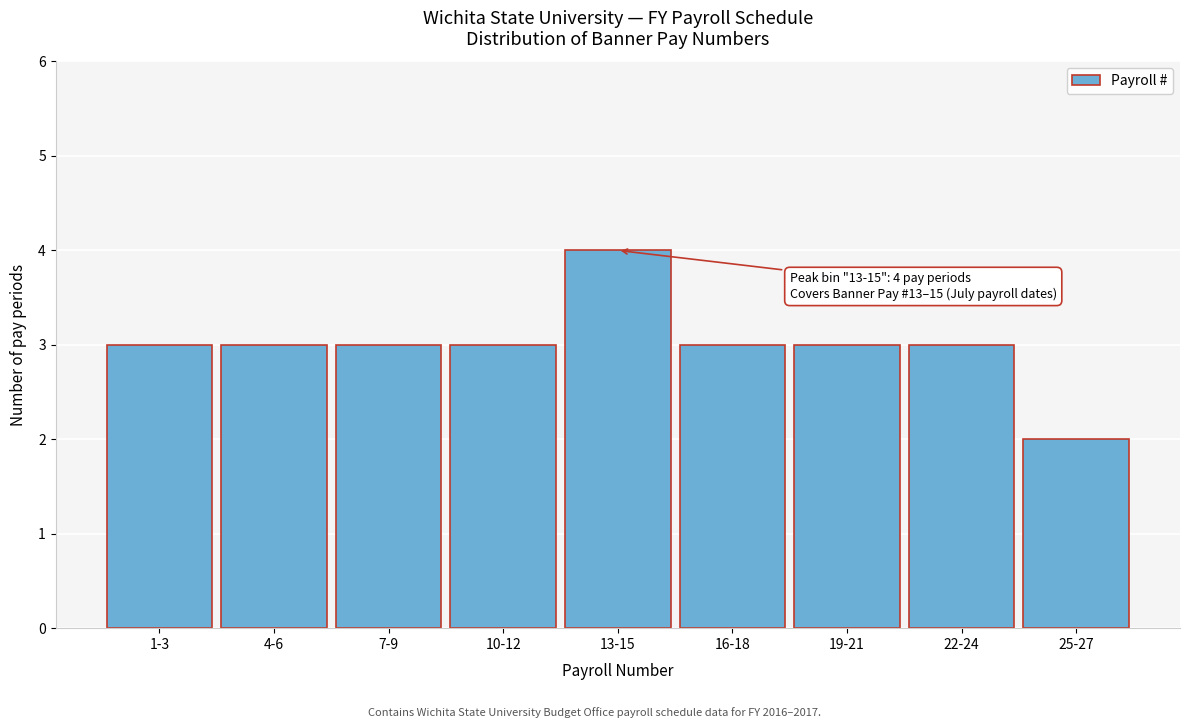

Reading right to left, extract all data points from this chart.

2	3	3	3	4	3	3	3	3